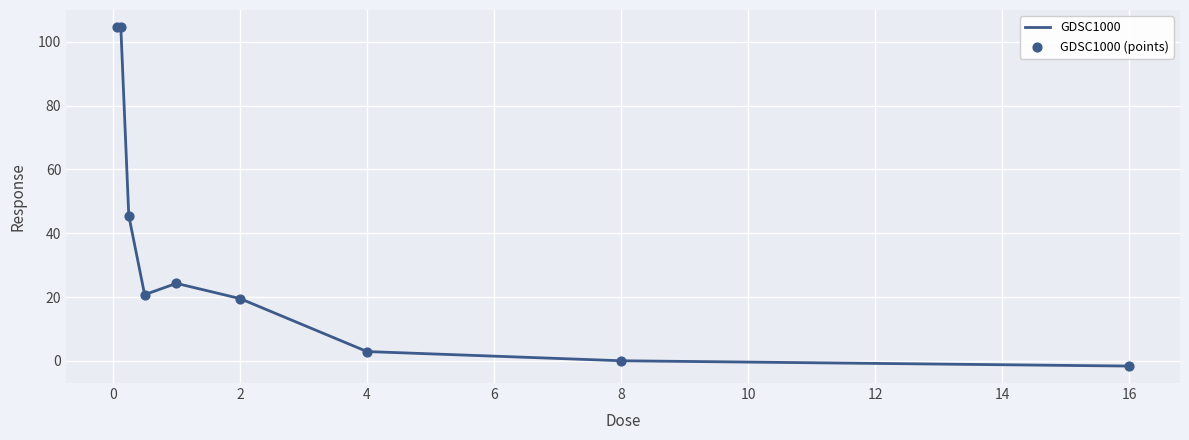

Does the chart have visible grid lines?

Yes